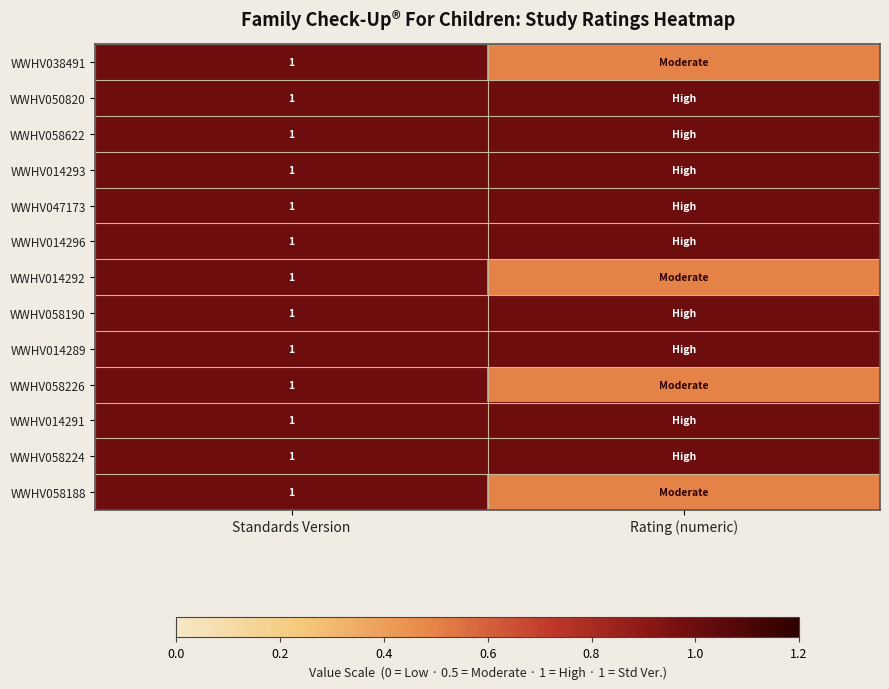

At which category is the sum across all series the highest?

Standards Version